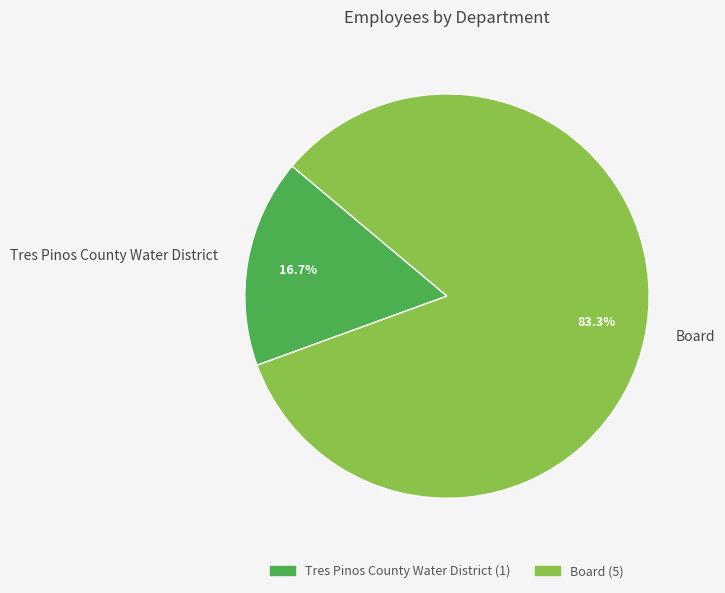

True or false: Tres Pinos County Water District accounts for 24% of the total.

False